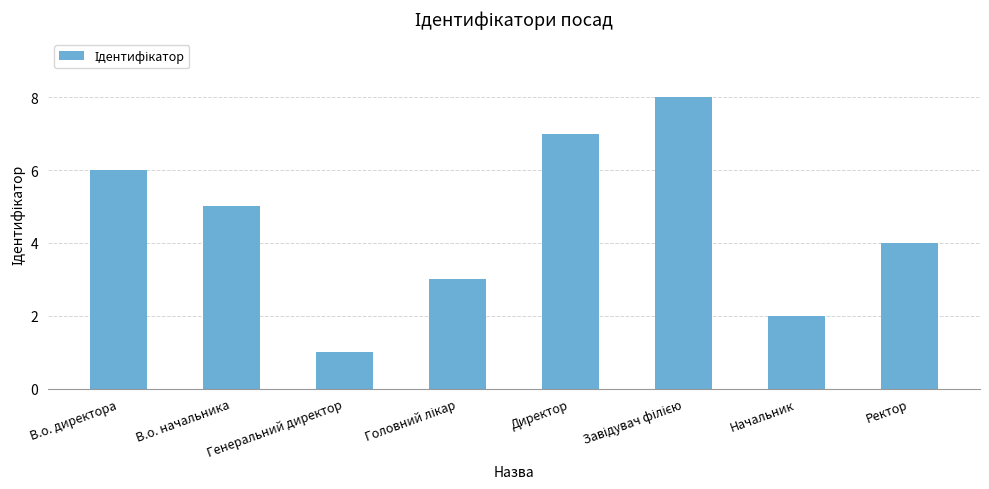

The value at Директор is 4. True or false?

False